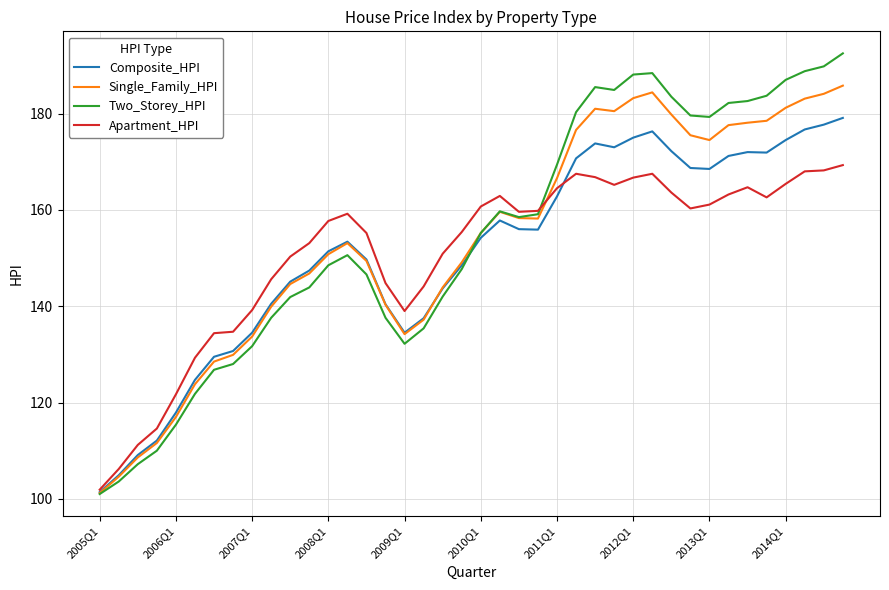

What is the highest value of the Two_Storey_HPI series?

192.5